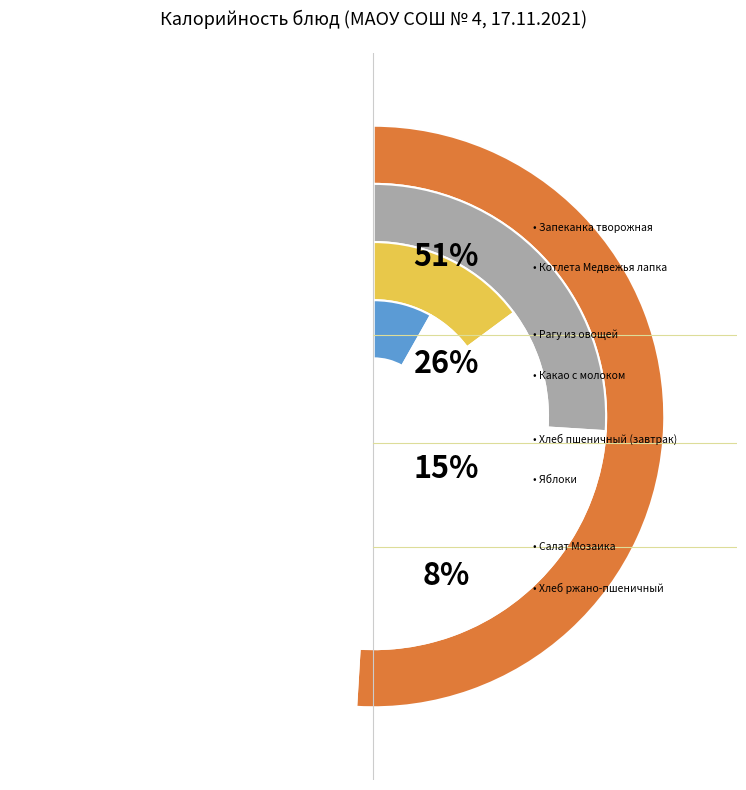

What is the smallest slice in the pie chart?

Хлеб ржано-пшеничный